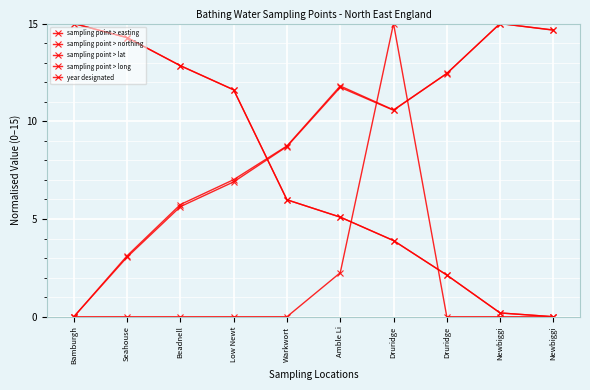

How many categories are shown in the chart?

10